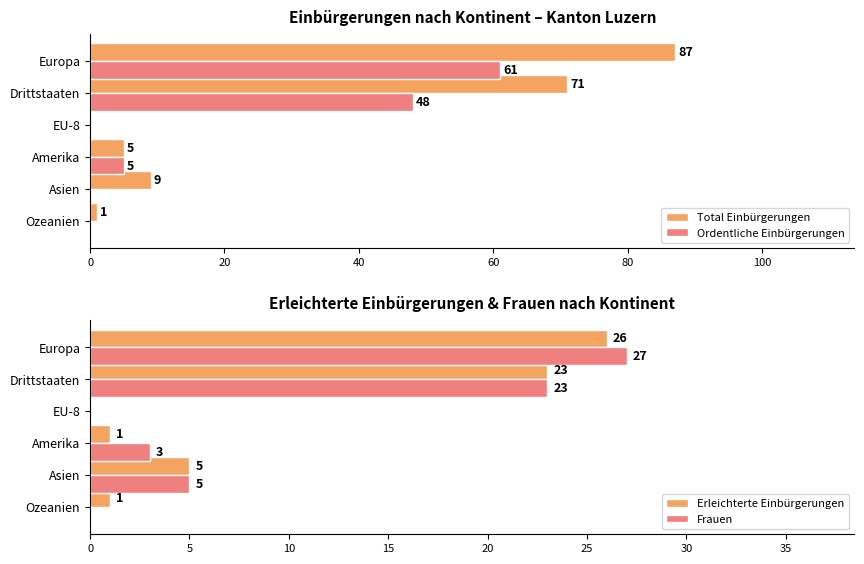

Where is Total Einbürgerungen nearest to the value 43?

Drittstaaten